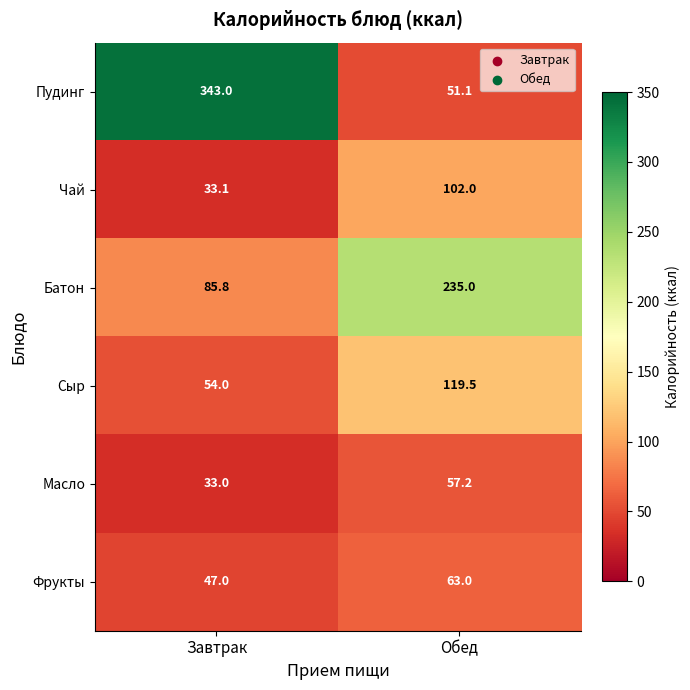

What is the difference between the highest and lowest values at Завтрак?

310.0